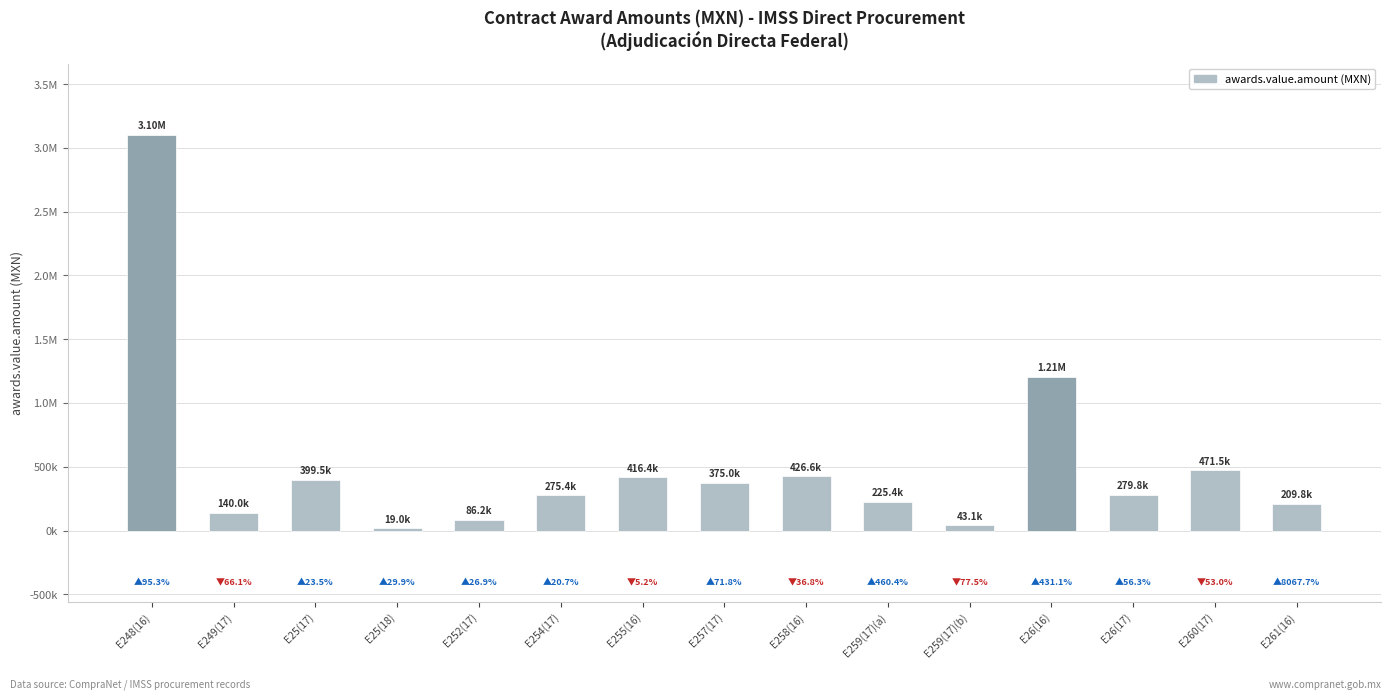

Is it true that the value at E249(17) is 140000.0?

True